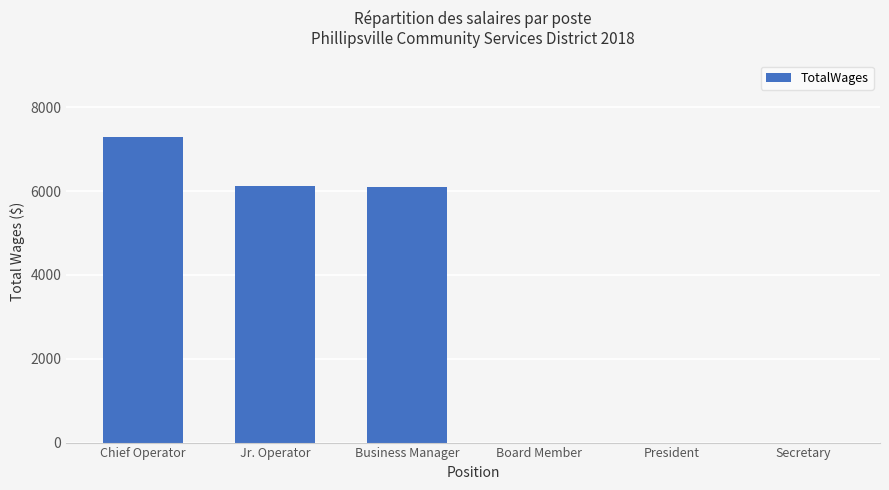

Count the number of data series in this chart.

1